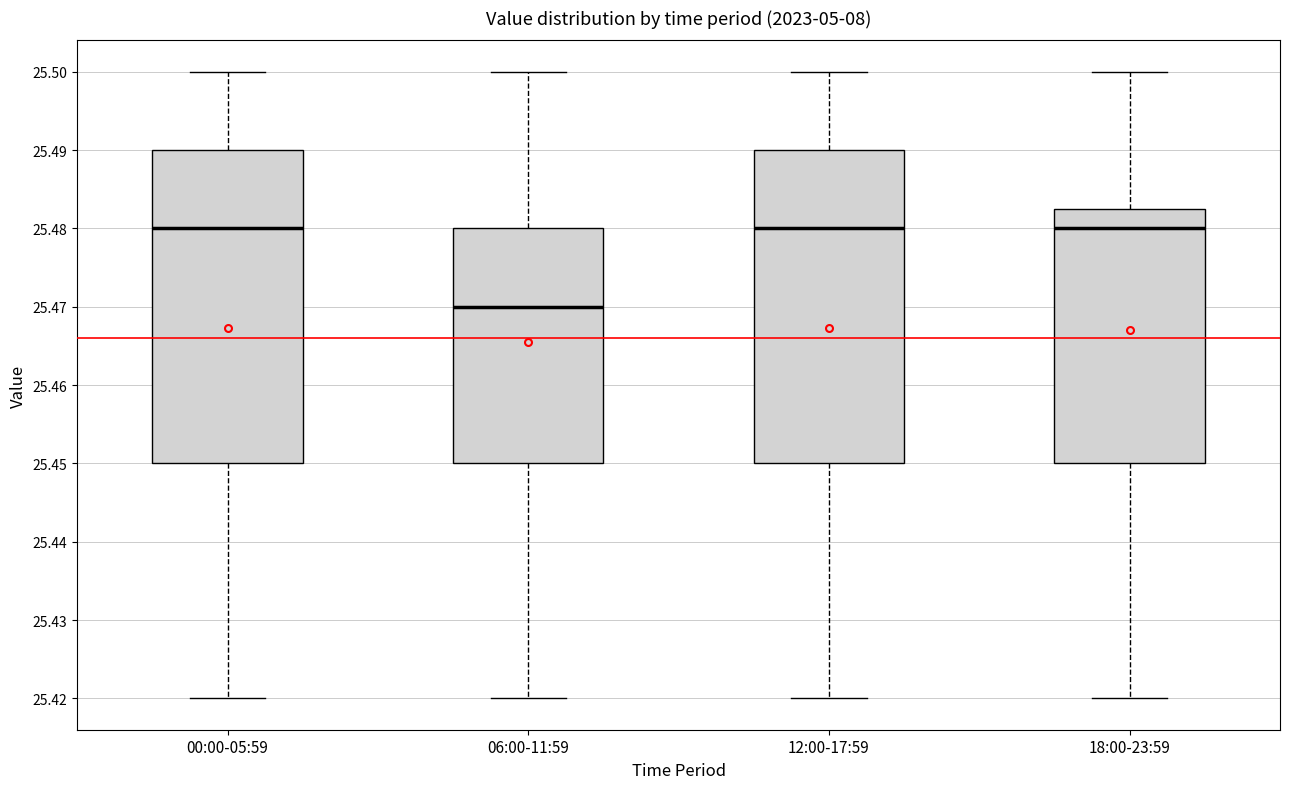

Where is the lower edge of the box for 12:00-17:59 on the y-axis? The values are not printed on the chart, so give them approximately, as read against the axis.

25.450